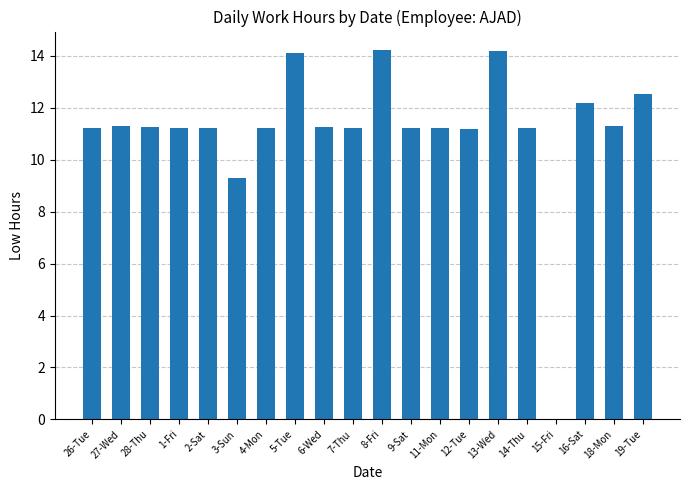

What is the change in value from 12-Tue to 16-Sat?

+1.0